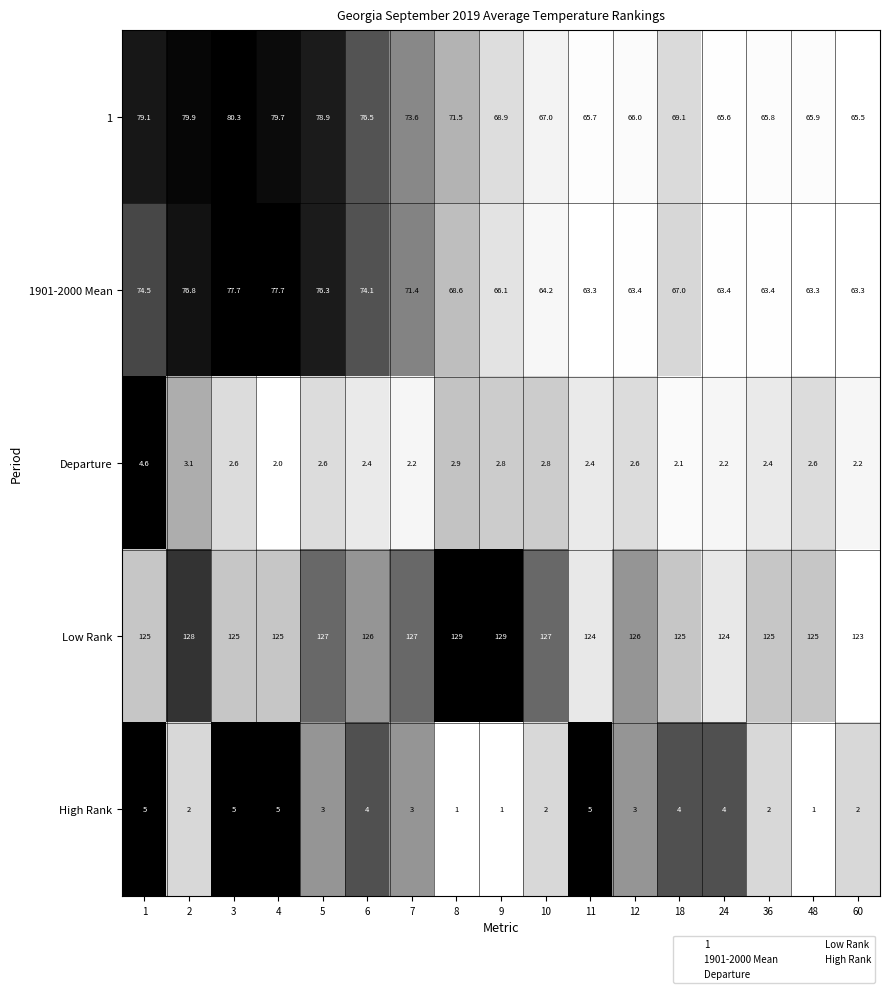

How many Low Rank values are between 125 and 127?

11